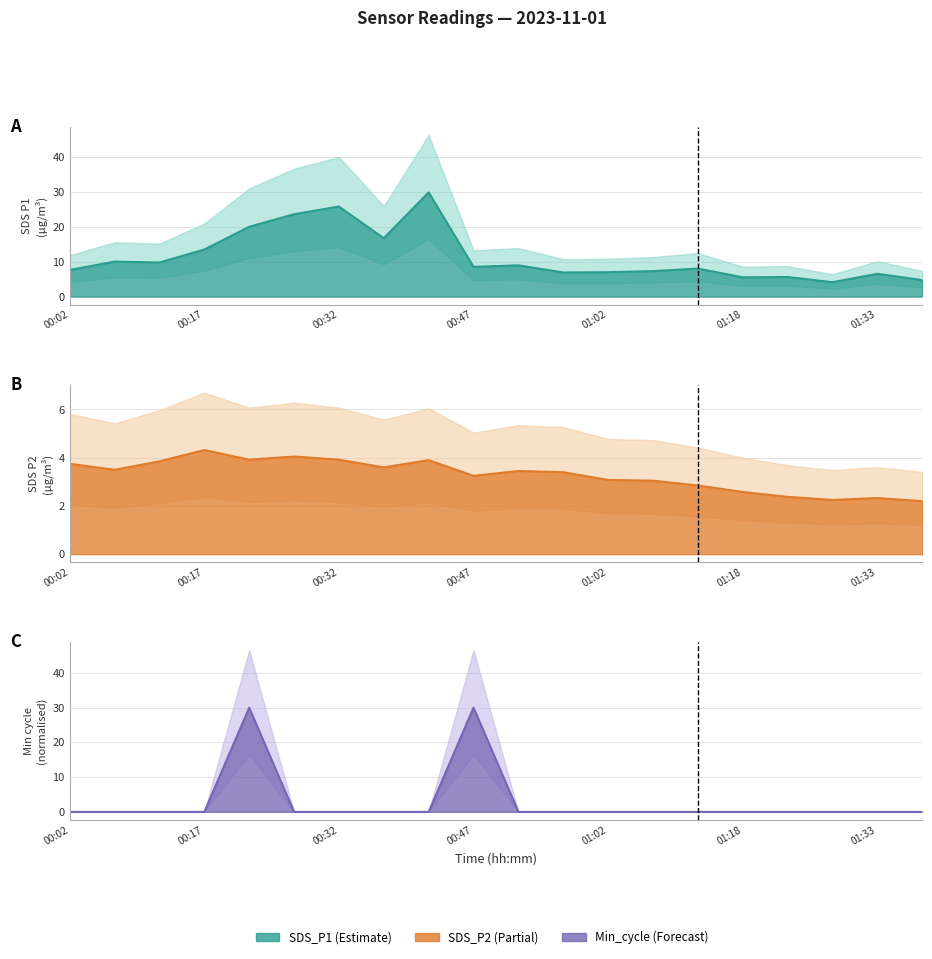

True or false: SDS_P1 and SDS_P2 cross at least once.

False